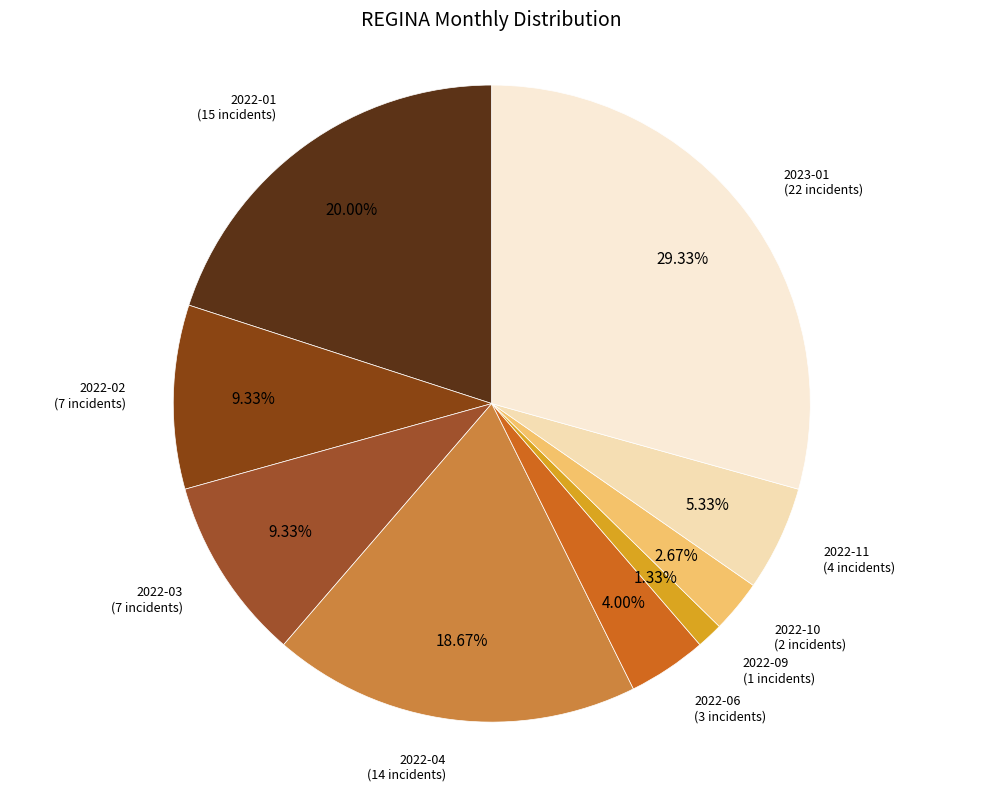

Is there any slice that represents more than half of the pie?

No